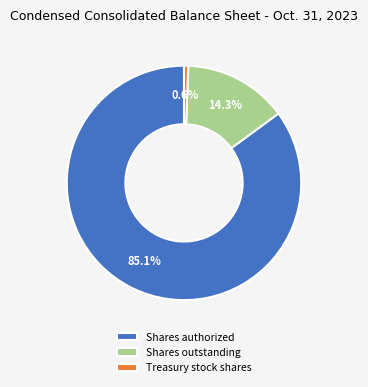

The Treasury stock shares slice represents 1% of the pie. True or false?

True